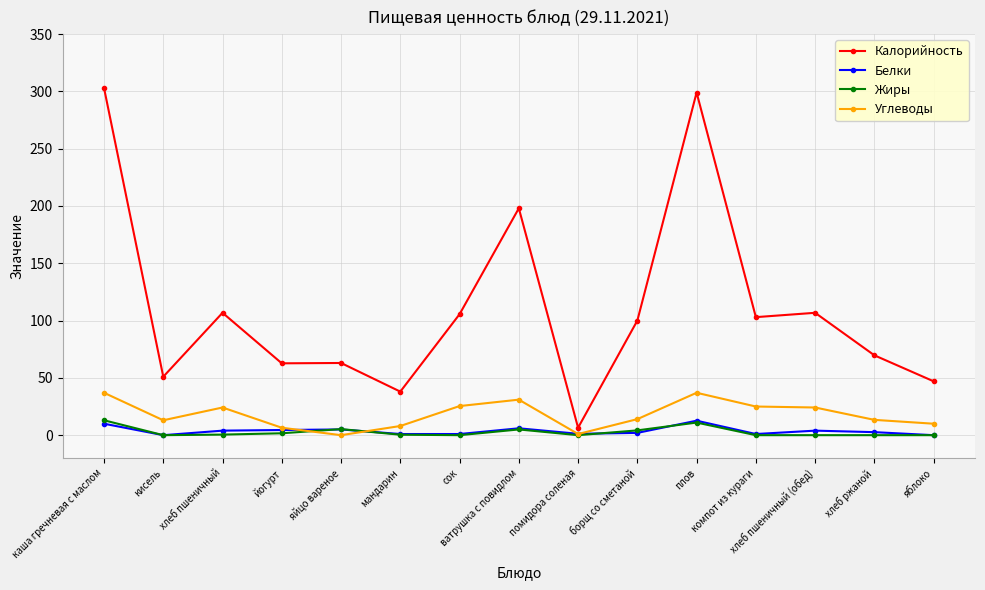

How many distinct data groups are displayed?

4